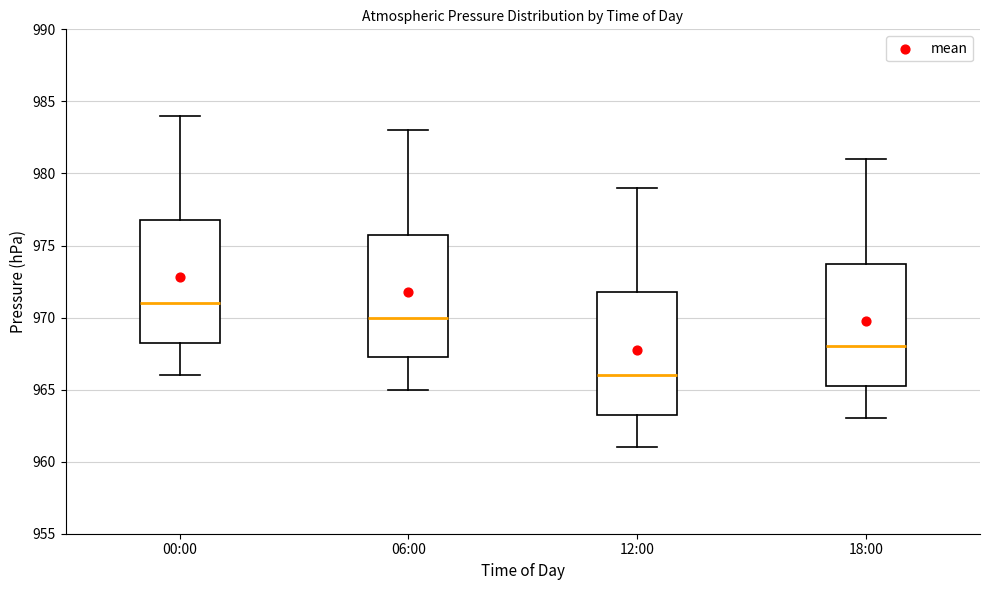

Which box has the lowest median line?

12:00